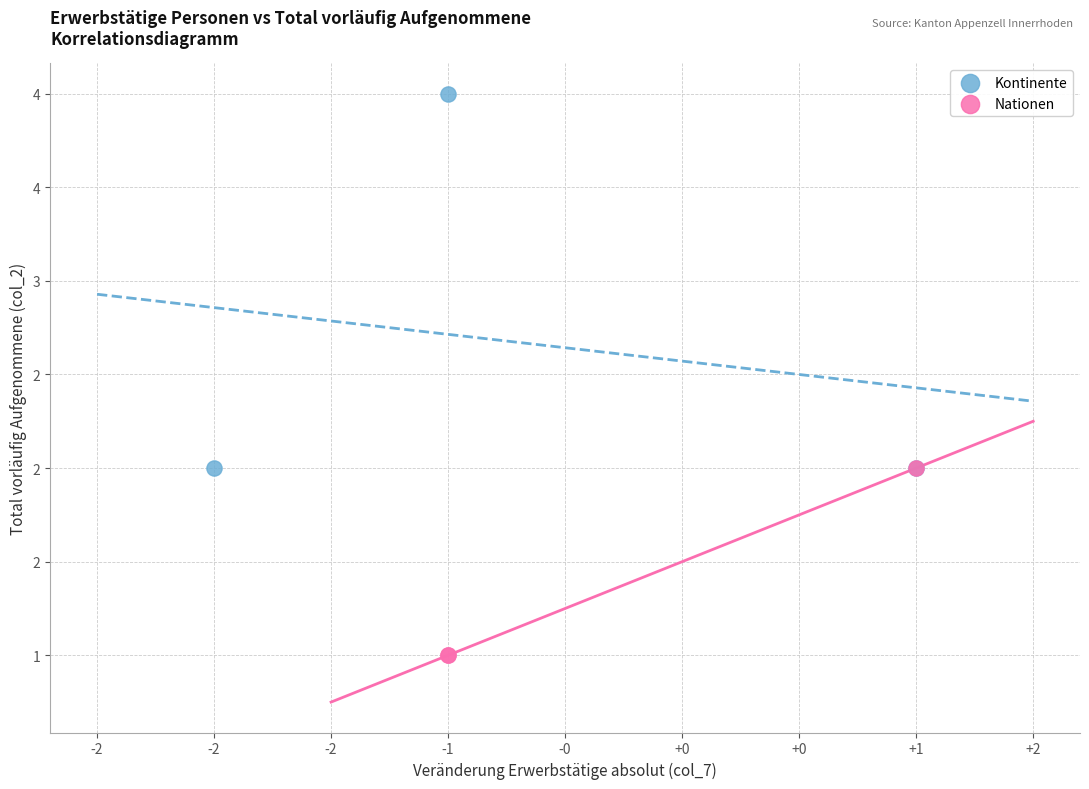

Which series reaches the maximum Y coordinate?

Kontinente